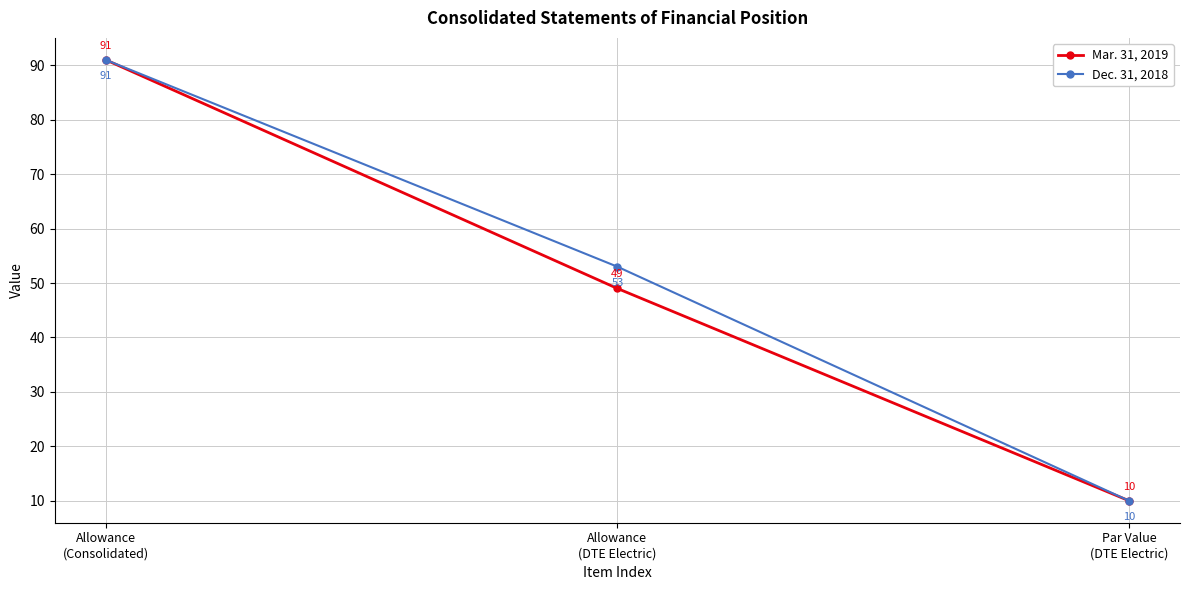

Reading left to right, extract all data points from this chart.

Mar. 31, 2019: 91	49	10
Dec. 31, 2018: 91	53	10